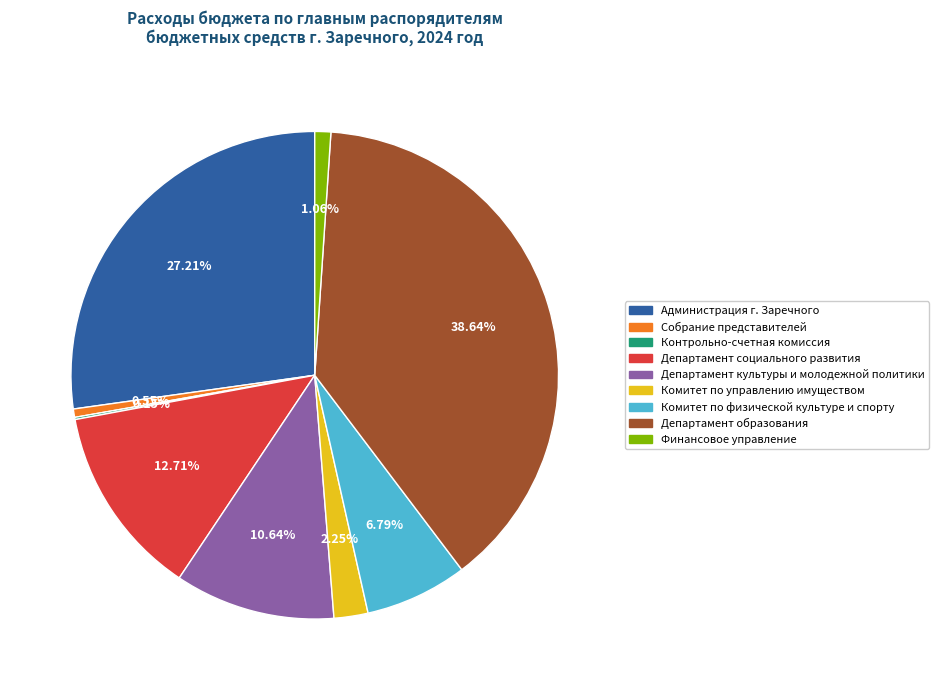

The Администрация г. Заречного slice represents 18% of the pie. True or false?

False